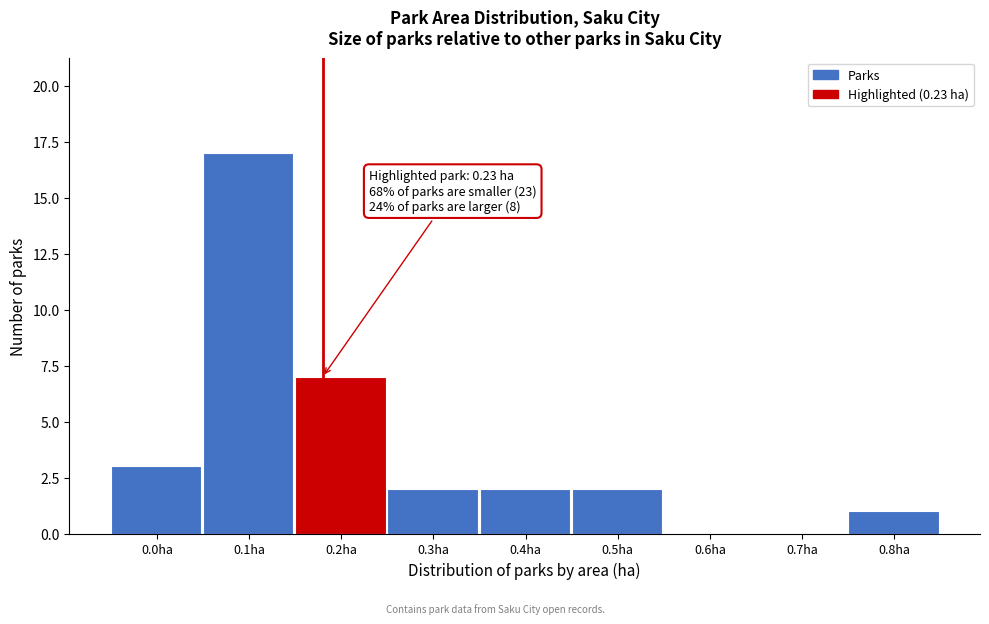

Reading left to right, extract all data points from this chart.

0.0ha=3	0.1ha=17	0.2ha=7	0.3ha=2	0.4ha=2	0.5ha=2	0.6ha=0	0.7ha=0	0.8ha=1